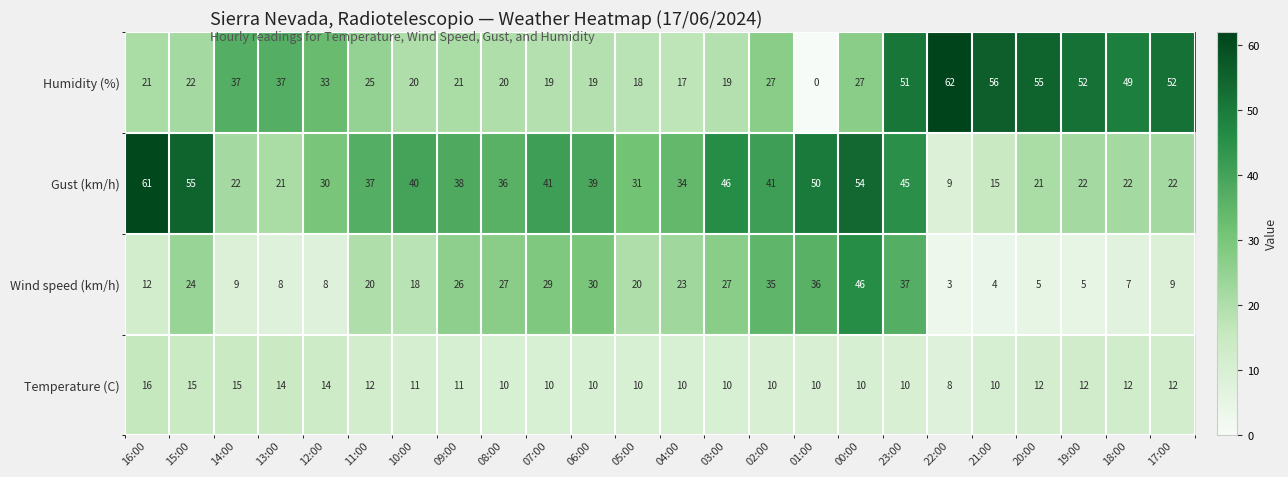

What is the difference between the second highest and second lowest values in the Gust (km/h) series?

40